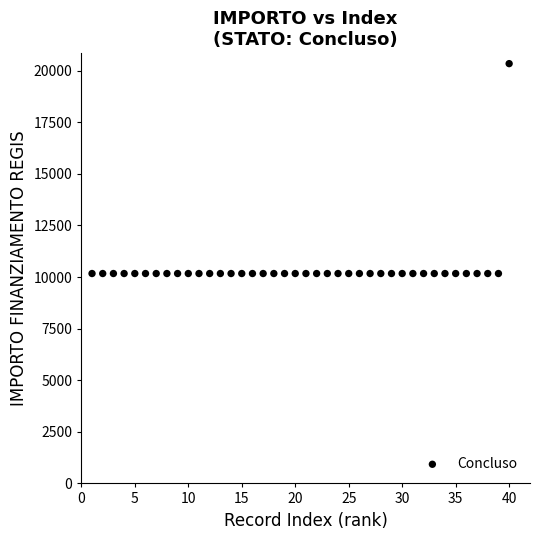

What is the range of Y values (max minus min)?

10172